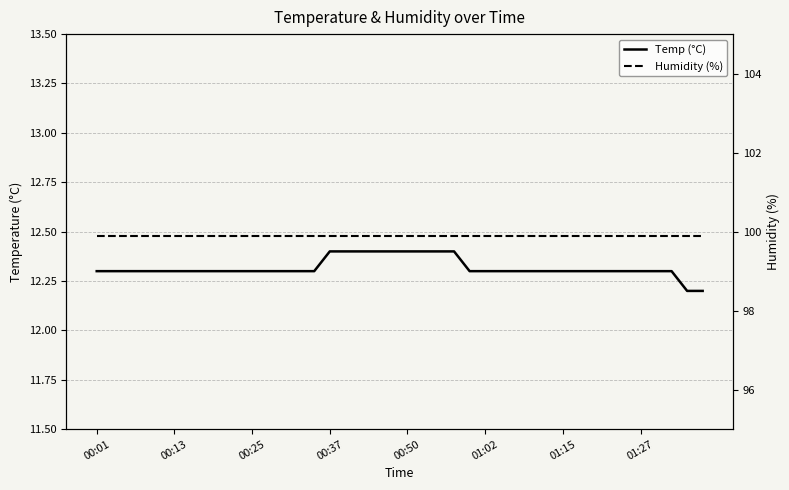

What are all the series names shown in the legend?

Temp (°C), Humidity (%)